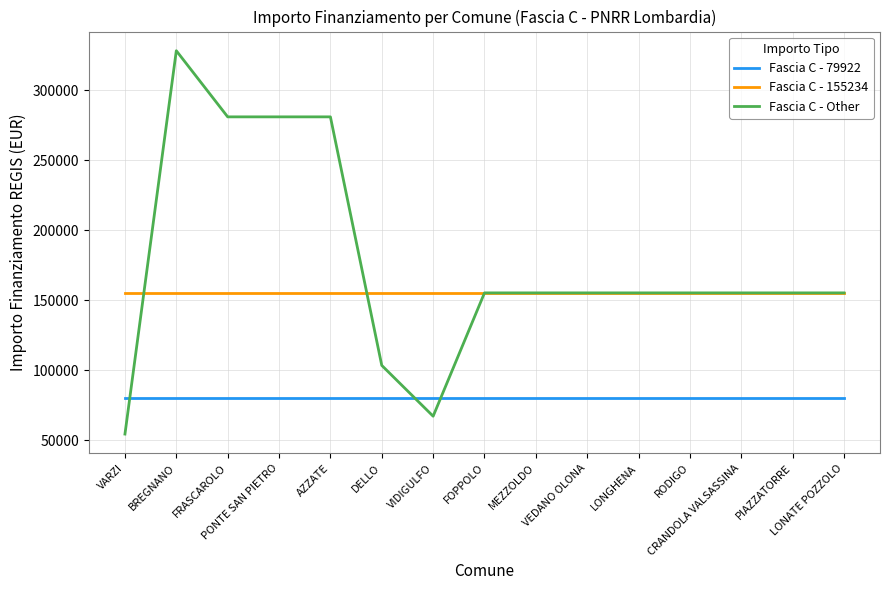

What are all the series names shown in the legend?

Fascia C - 79922, Fascia C - 155234, Fascia C - Other